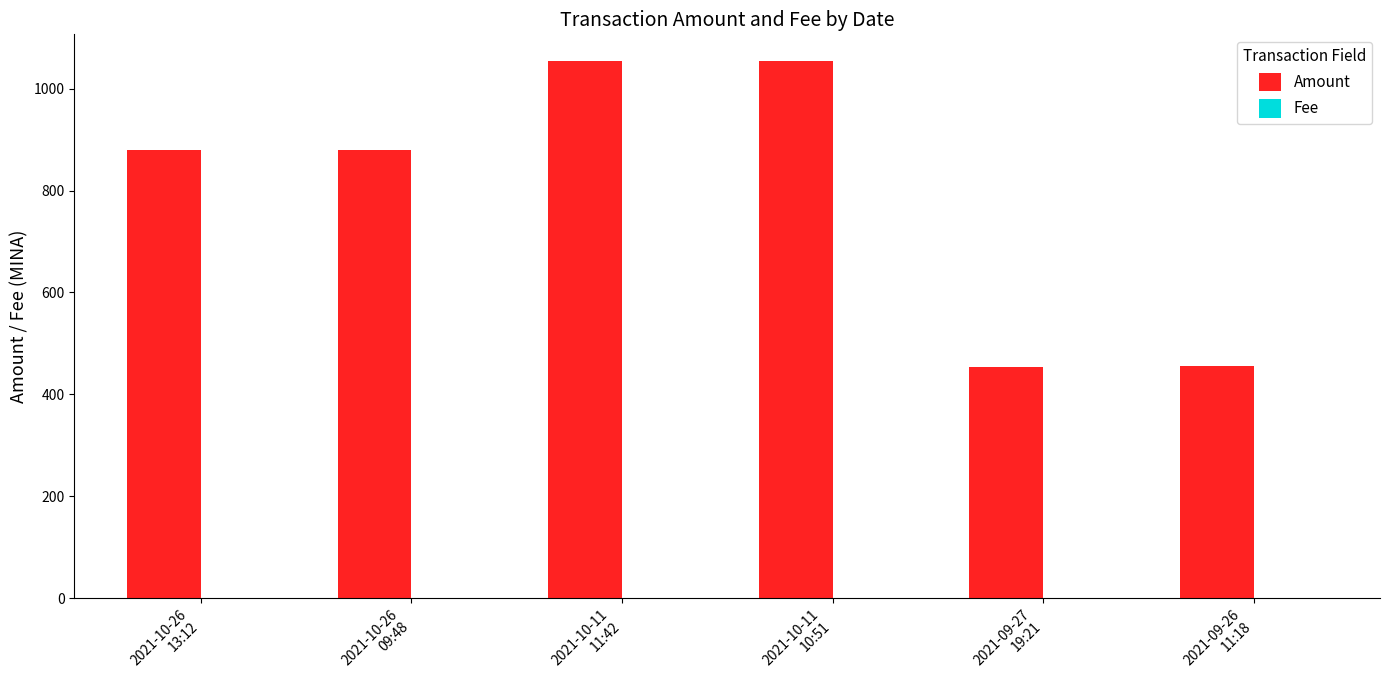

What is the difference between the Amount values at 2021-10-11
10:51 and 2021-10-26
09:48?

173.7